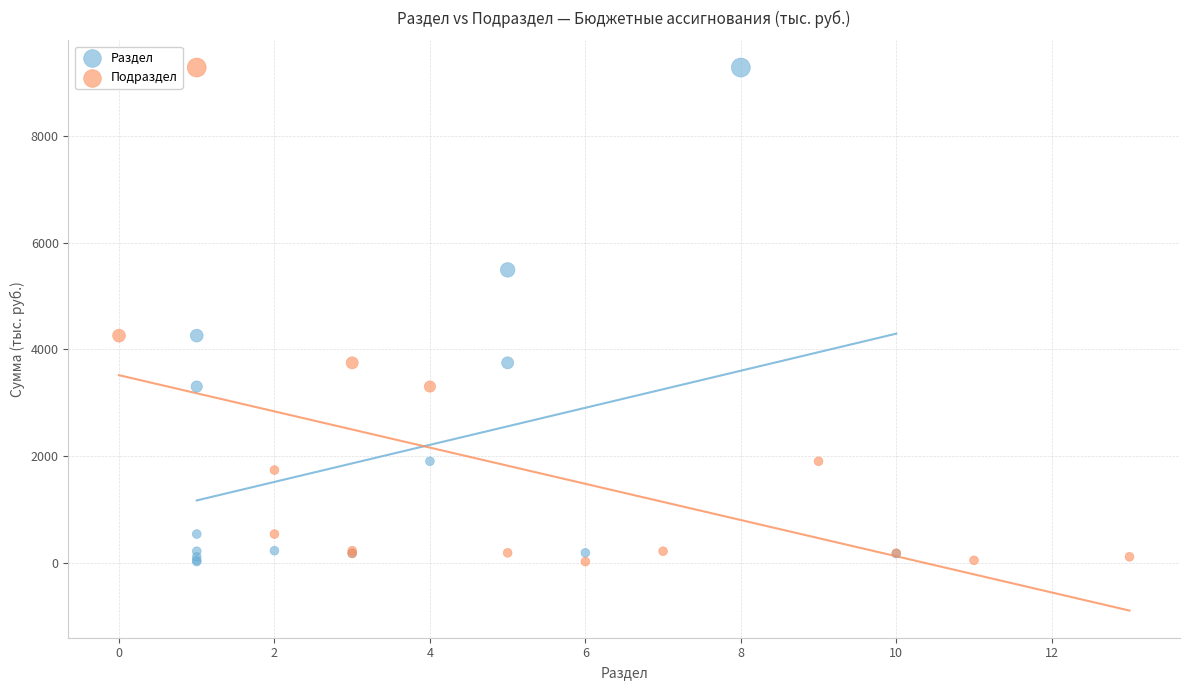

What are all the series names shown in the legend?

Раздел, Подраздел